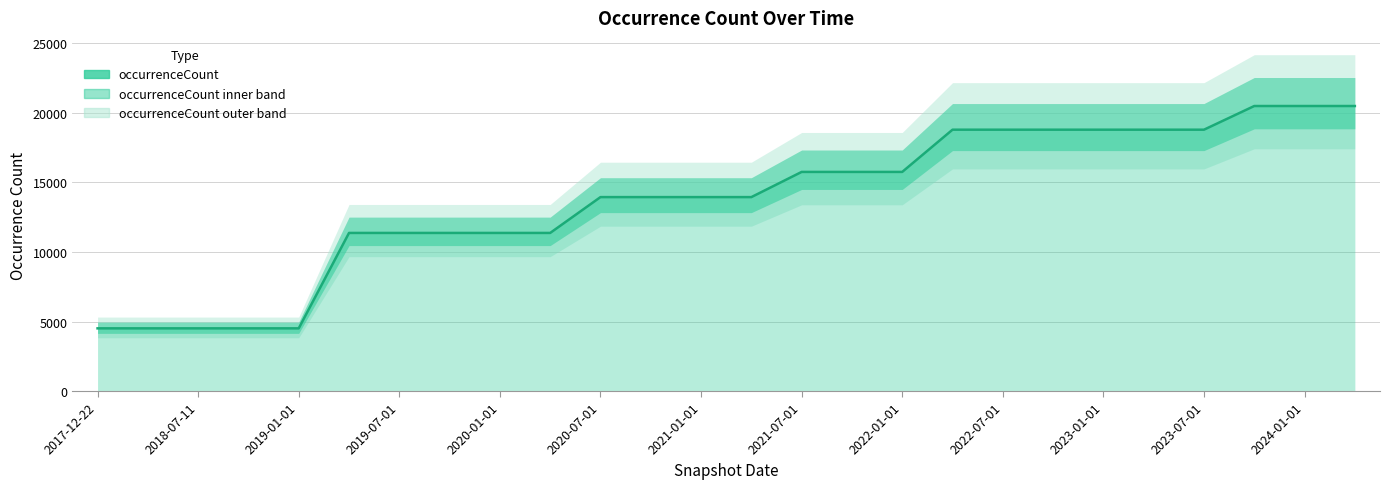

True or false: there are more than 0 points higher than both neighbors.

False